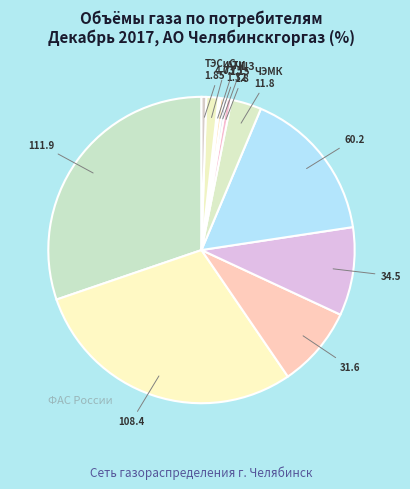

Rank the categories by value from lowest to highest.

ООО (0.75), ООО (1.15), АТИ, ЧЦЗ, ТЭСиС, ООО (4.73), ЧЭМК, Фортум (31.6), Фортум (34.5), Фортум (60.2), Фортум (108.4), Фортум (111.9)